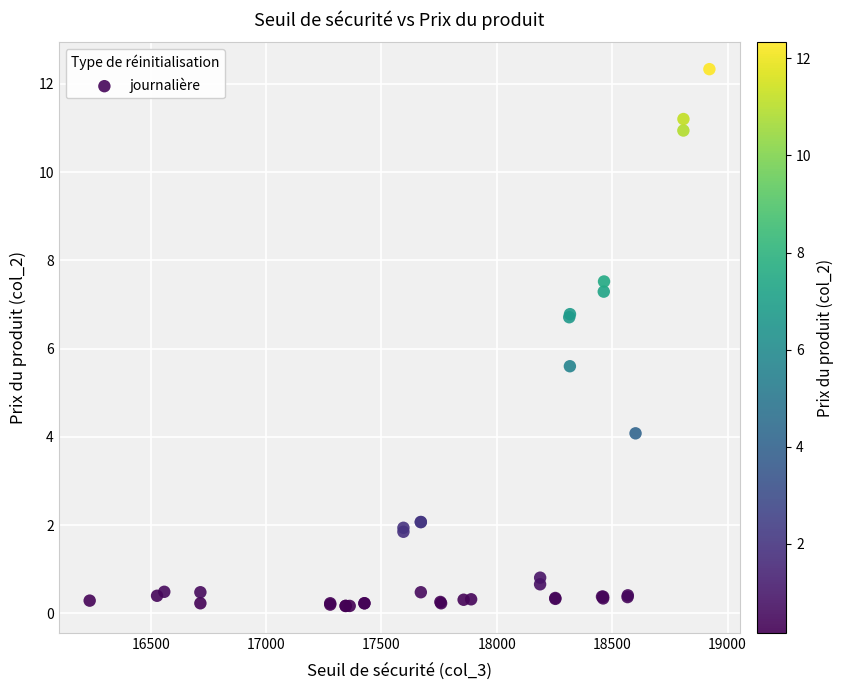

What Y value in the scatter plot is closest to 6?

5.6